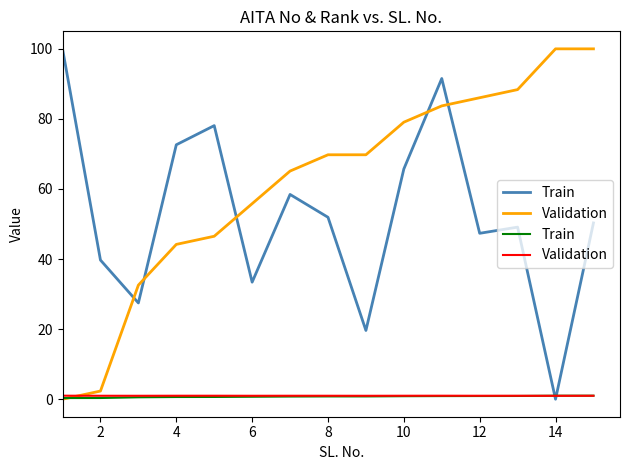

Which series has the widest spread of values?

Train